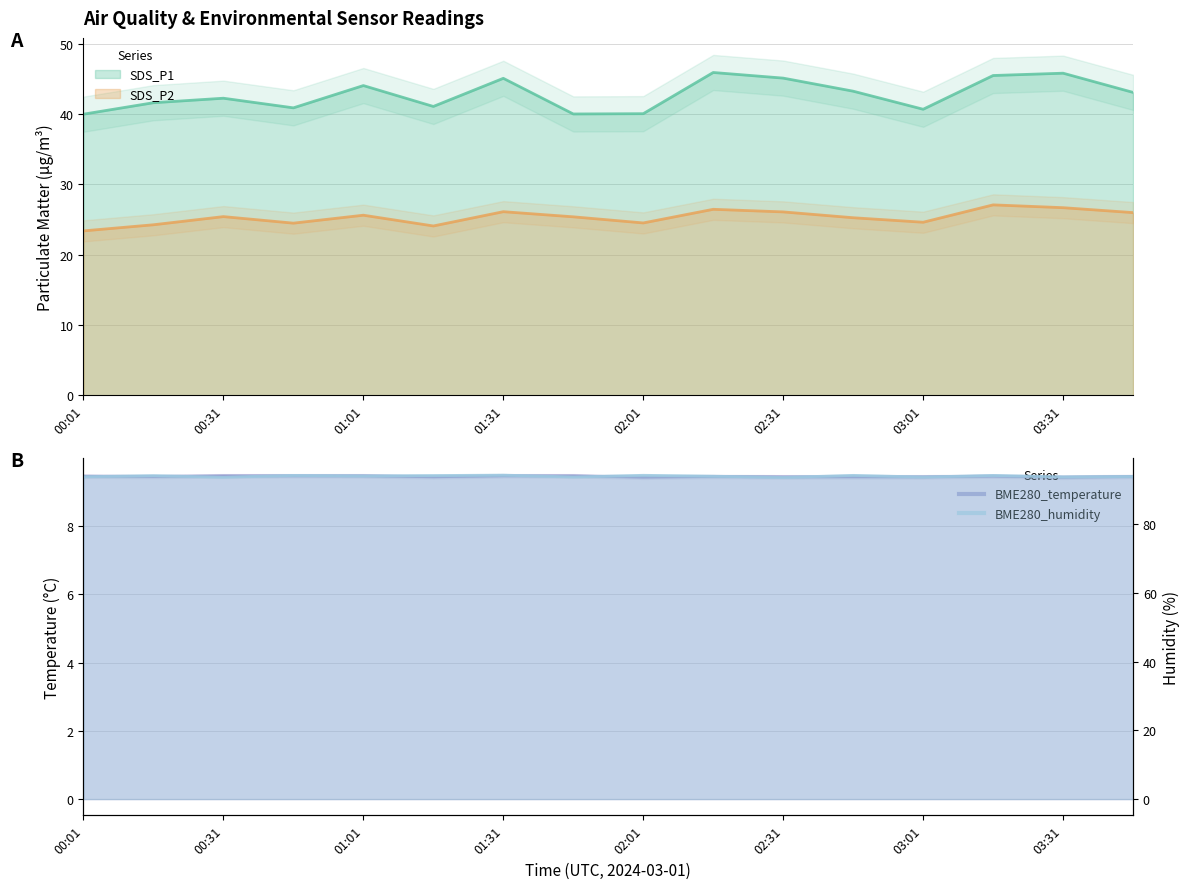

What is the smallest value displayed?

9.4